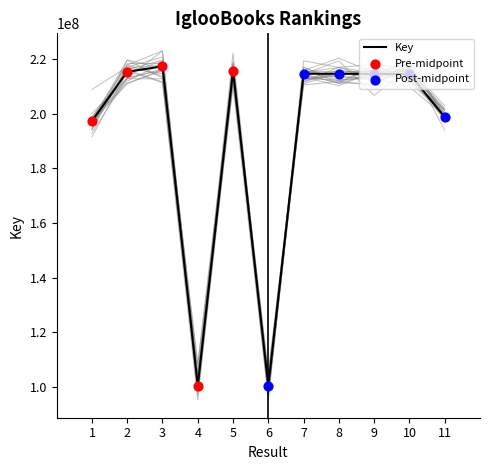

Approximately how many times larger is the value at 6 compared to 11?

0.5